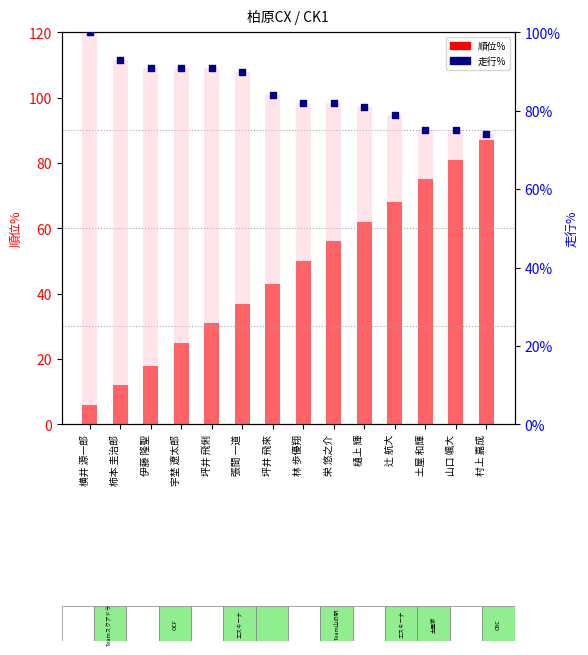

At how many categories does at least one series exceed 39?

14